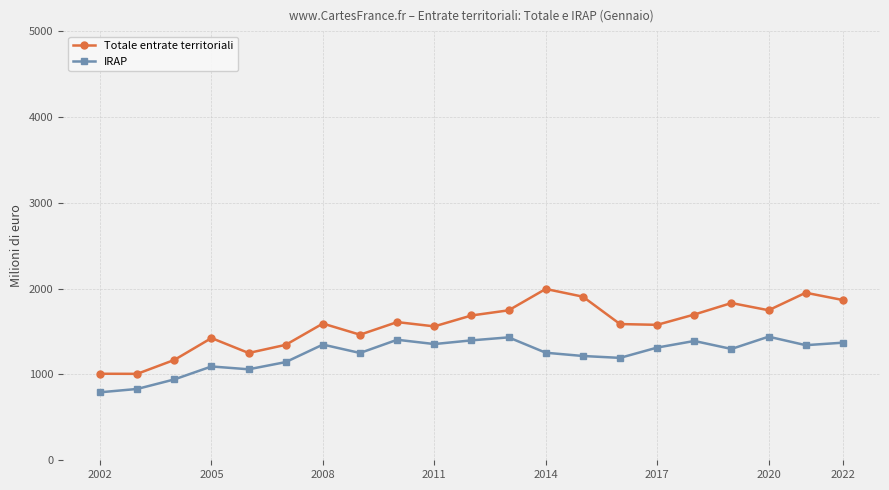

What is the minimum value shown in the chart?

792